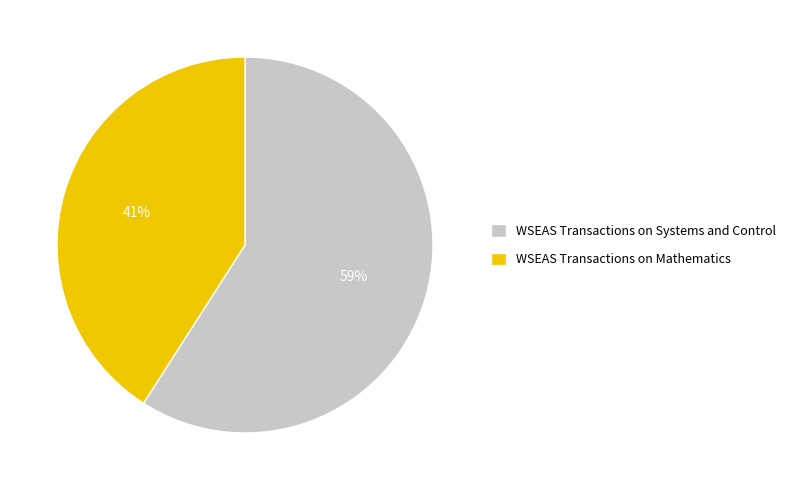

True or false: WSEAS Transactions on Mathematics accounts for 41% of the total.

True